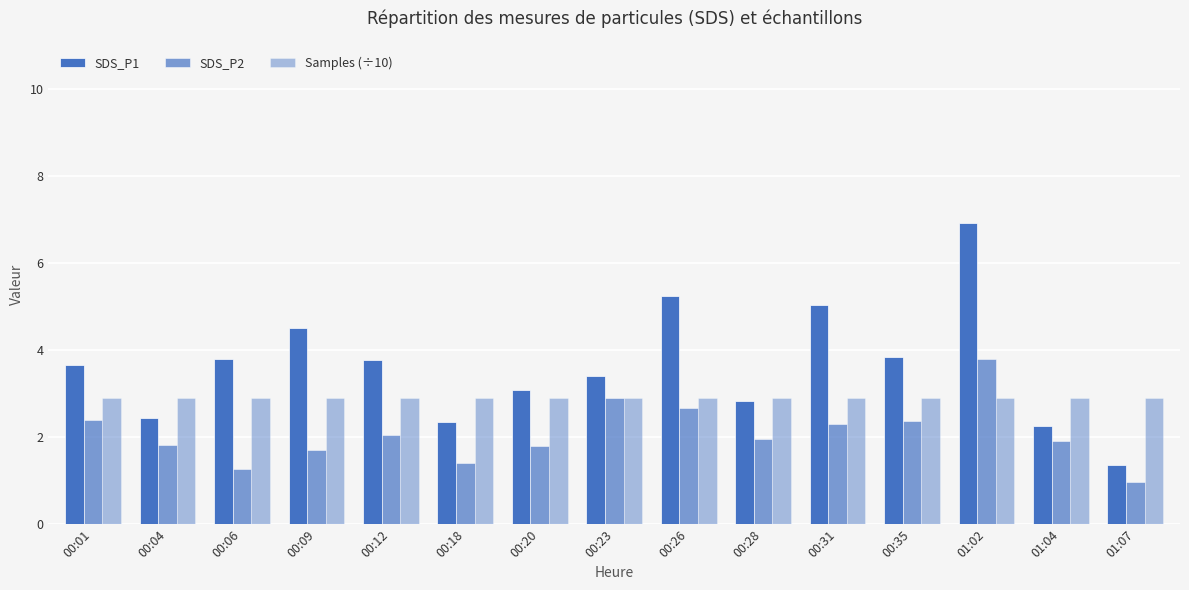

Where does the SDS_P1 series first go above 3?

00:01